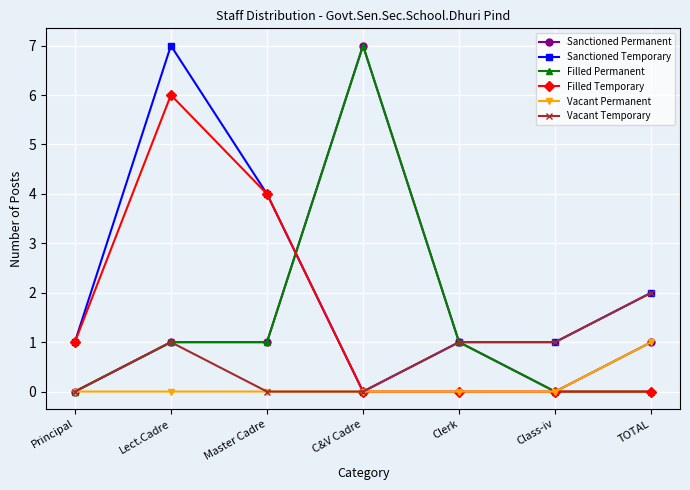

What is the sum of the Vacant Temporary values at Principal and TOTAL?

2